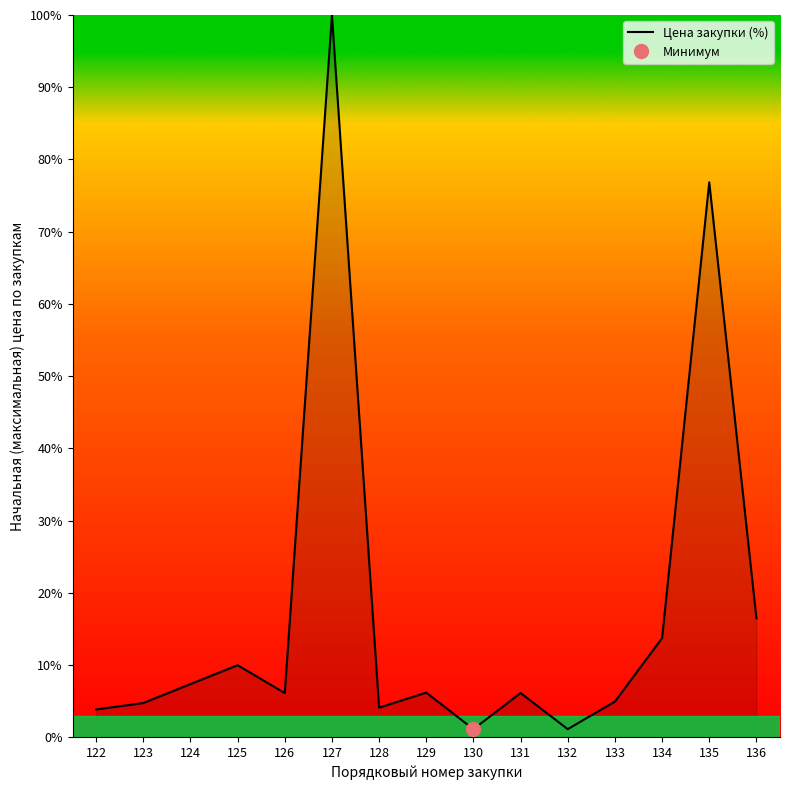

What is the ratio of the value at 126 to the value at 133?

1.2